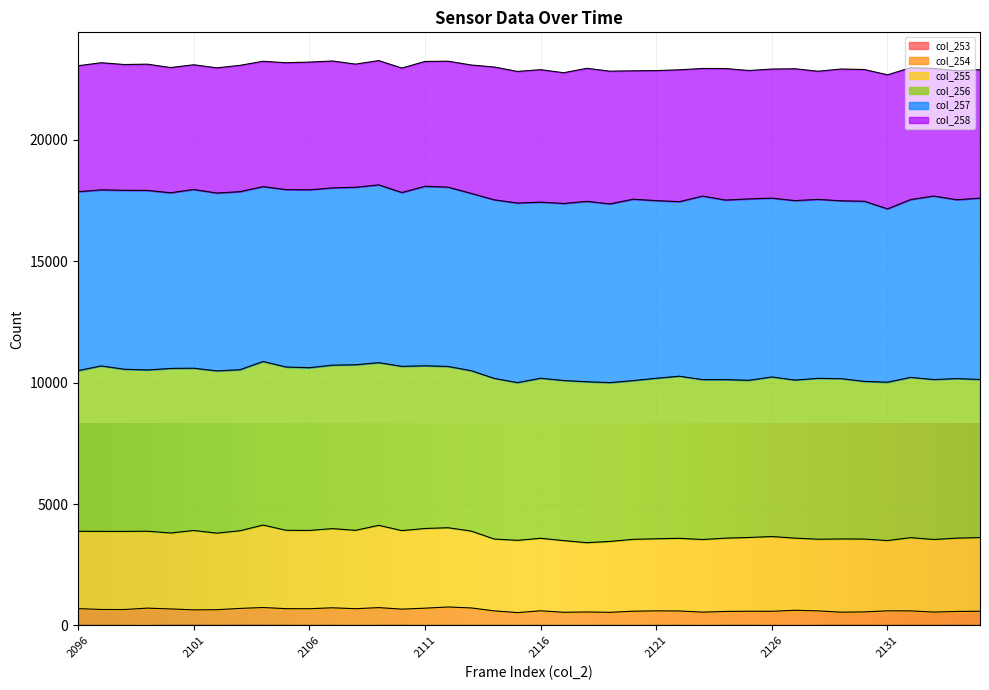

Which series has the widest spread of values?

col_255